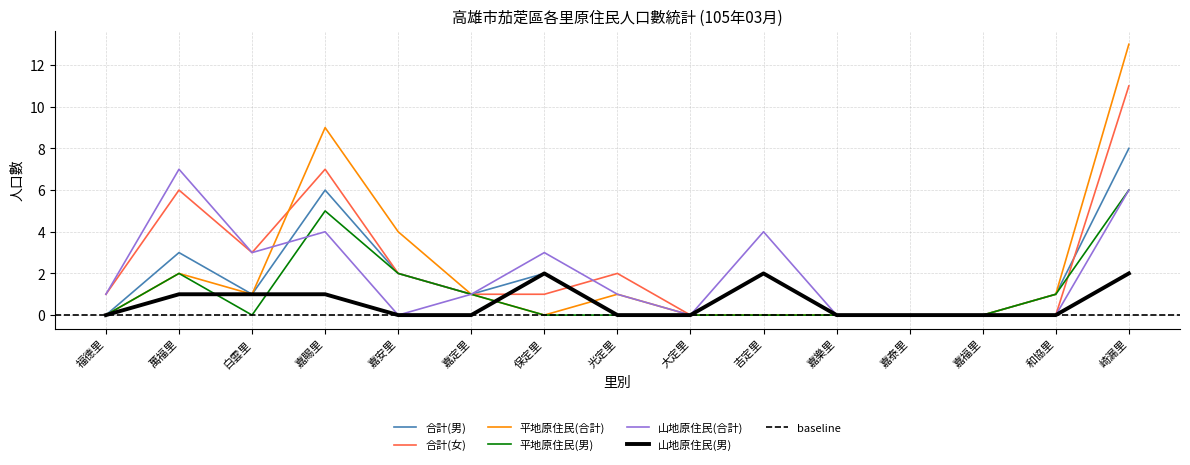

What is the sum of all 平地原住民(合計) values?

32